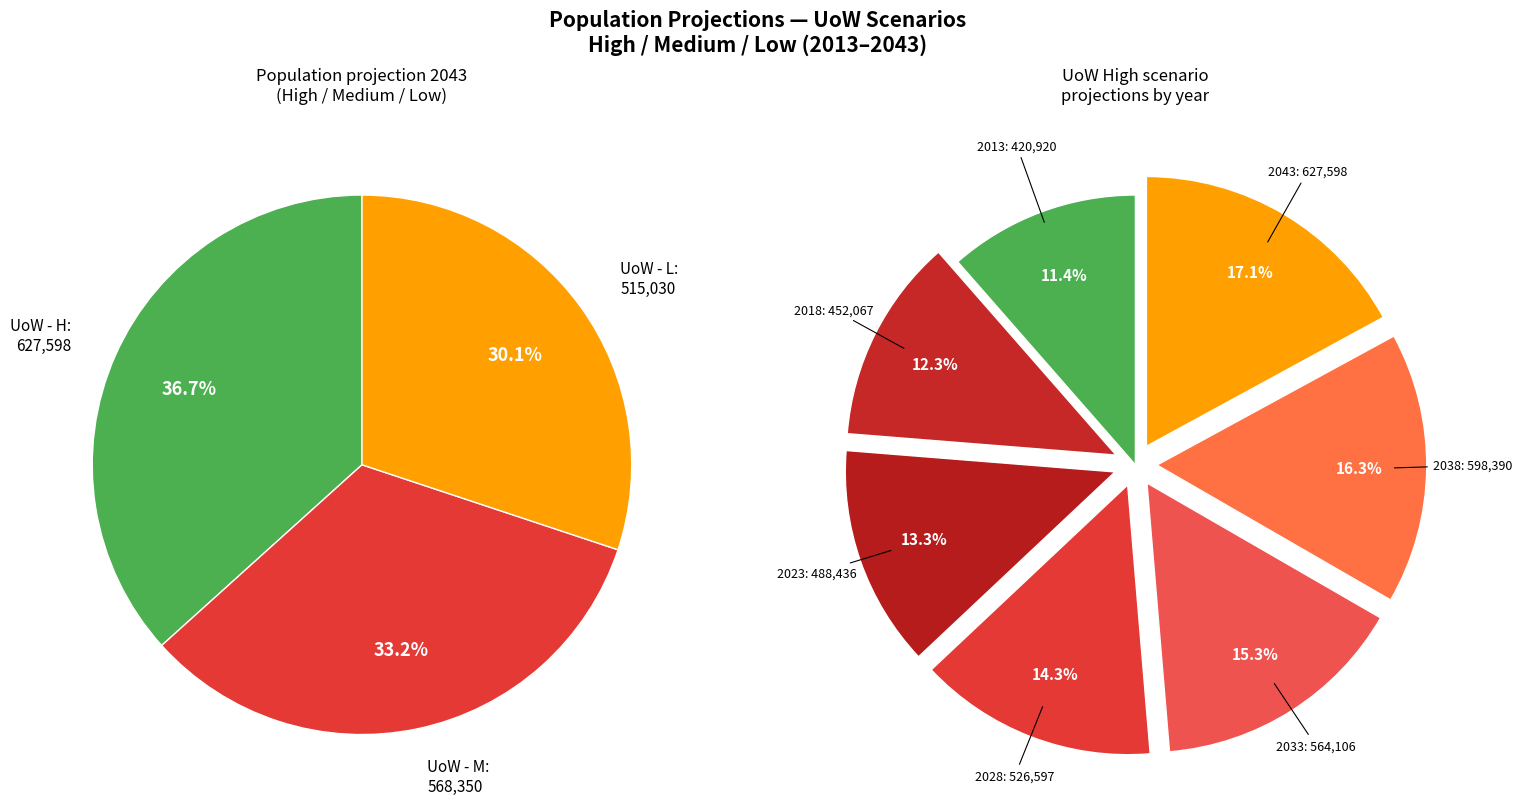

How many segments does this pie chart have?

7